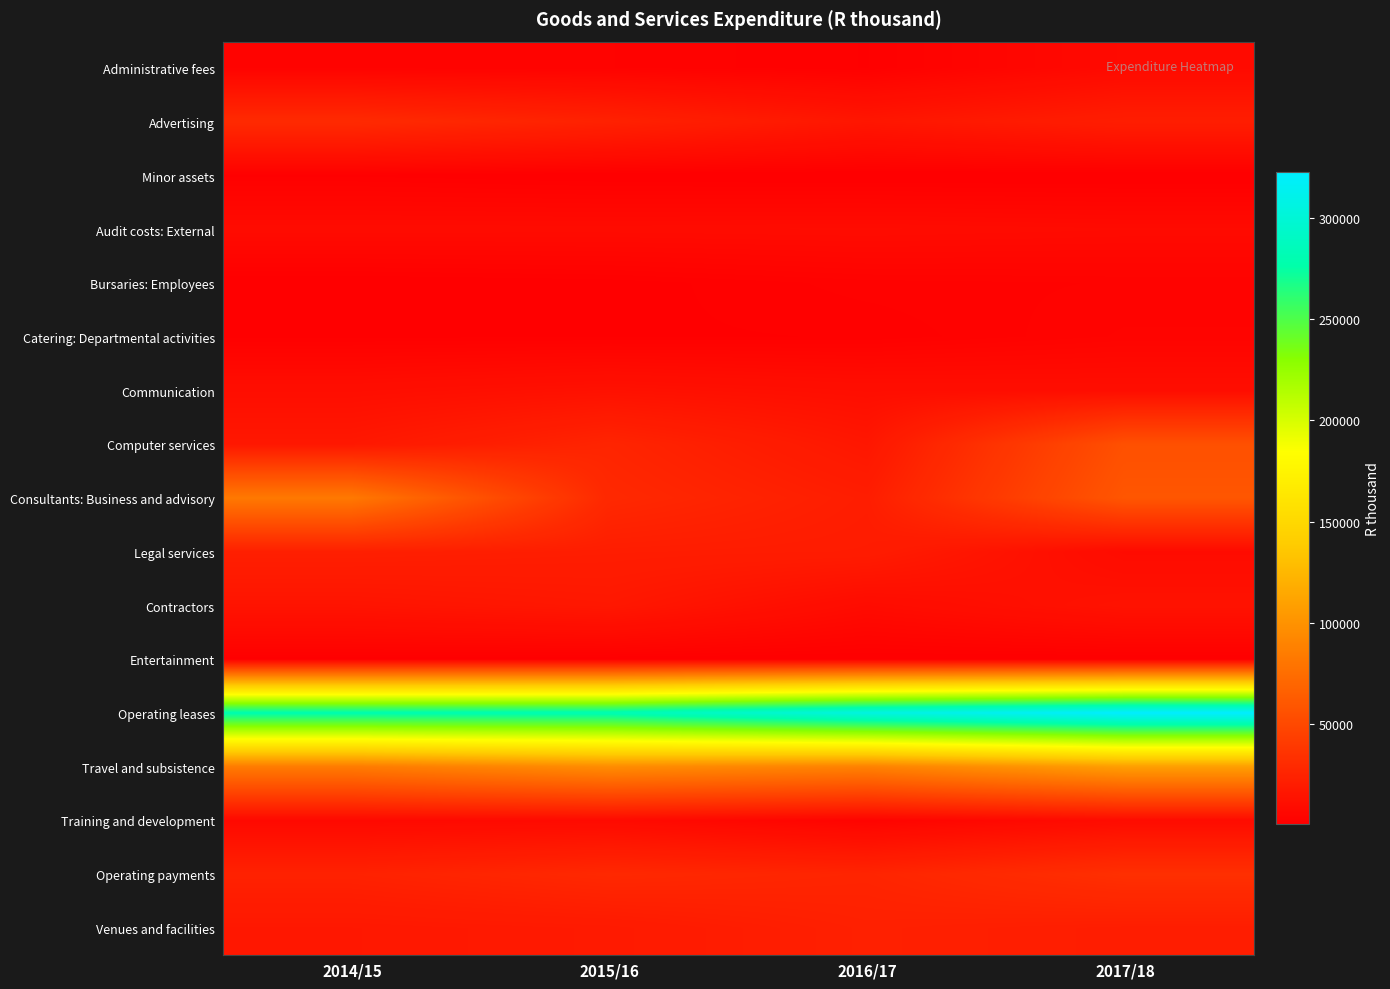

Reading left to right, extract all data points from this chart.

Administrative fees: 2014/15=3625	2015/16=3318	2016/17=1989	2017/18=7859
Advertising: 2014/15=29644	2015/16=23752	2016/17=15993	2017/18=21279
Minor assets: 2014/15=1859	2015/16=1093	2016/17=801	2017/18=777
Audit costs: External: 2014/15=8857	2015/16=8778	2016/17=9105	2017/18=8384
Bursaries: Employees: 2014/15=995	2015/16=1592	2016/17=2980	2017/18=3346
Catering: Departmental activities: 2014/15=1815	2015/16=1883	2016/17=2085	2017/18=4049
Communication: 2014/15=10575	2015/16=12799	2016/17=10660	2017/18=10358
Computer services: 2014/15=17107	2015/16=25801	2016/17=16406	2017/18=55276
Consultants: Business and advisory: 2014/15=82654	2015/16=28352	2016/17=21167	2017/18=59550
Legal services: 2014/15=22474	2015/16=21070	2016/17=20124	2017/18=8655
Contractors: 2014/15=14468	2015/16=16914	2016/17=8912	2017/18=13883
Entertainment: 2014/15=1570	2015/16=1323	2016/17=1086	2017/18=1026
Operating leases: 2014/15=279077	2015/16=281191	2016/17=305848	2017/18=322398
Travel and subsistence: 2014/15=84301	2015/16=95984	2016/17=88828	2017/18=108144
Training and development: 2014/15=7184	2015/16=8155	2016/17=3921	2017/18=9232
Operating payments: 2014/15=23973	2015/16=28223	2016/17=25702	2017/18=33260
Venues and facilities: 2014/15=17045	2015/16=18573	2016/17=23013	2017/18=21151